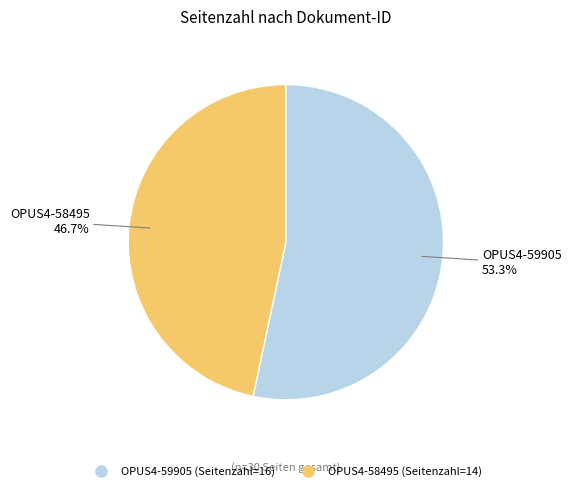

The OPUS4-58495 slice represents 47% of the pie. True or false?

True